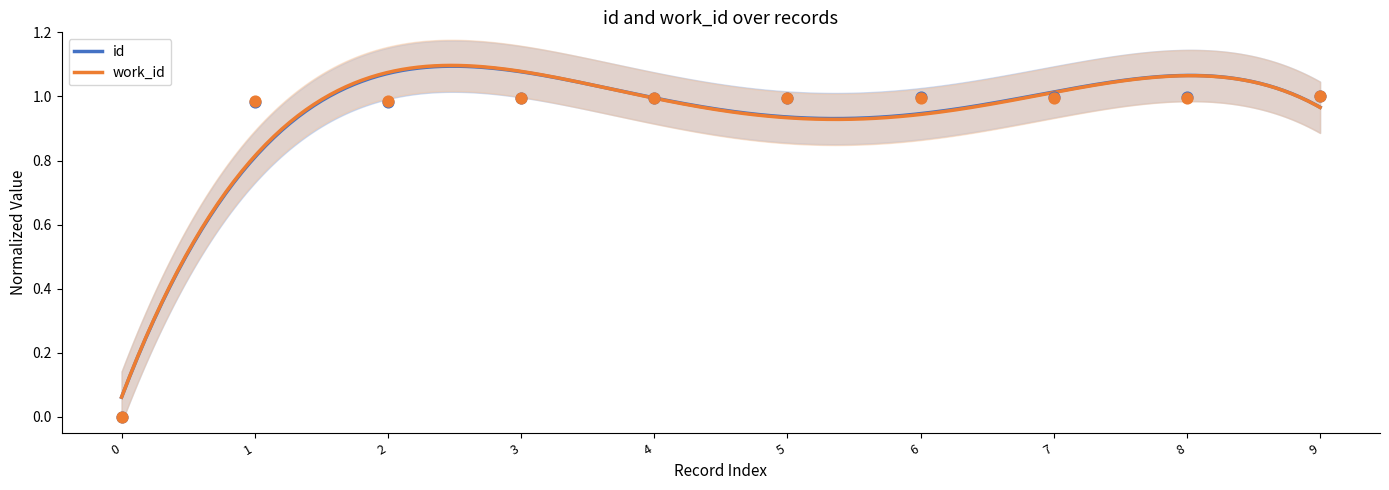

Which series has the widest spread of Y values?

id